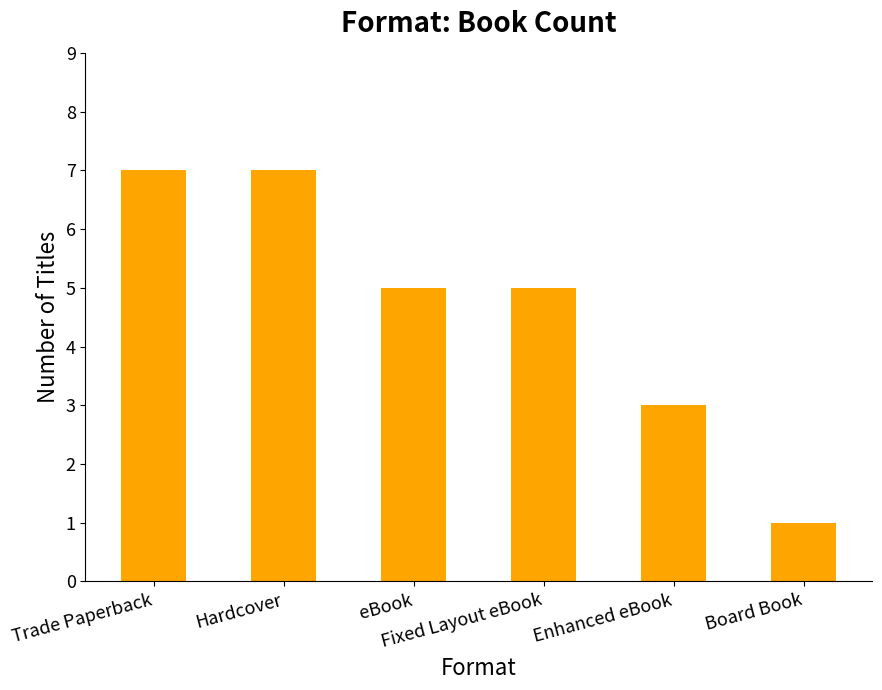

What is the difference between the second highest and minimum values?

6